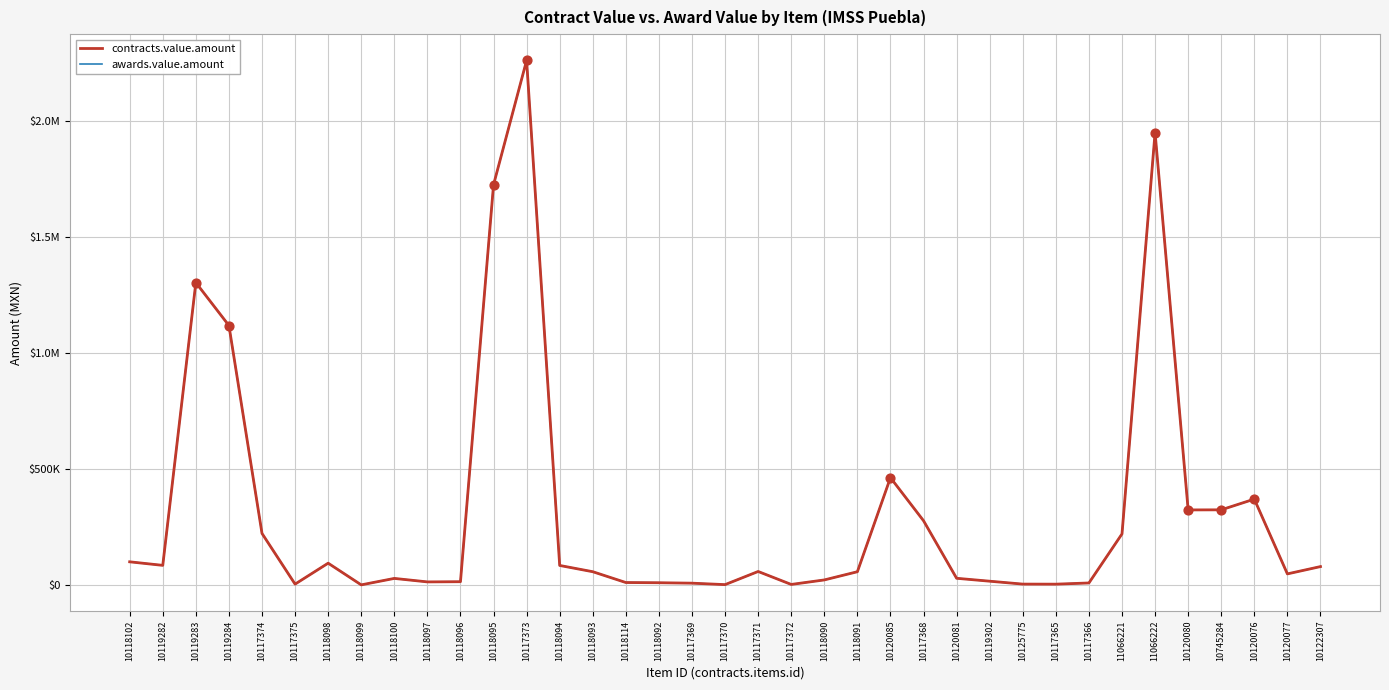

Is this an area chart (filled region under the line)?

No